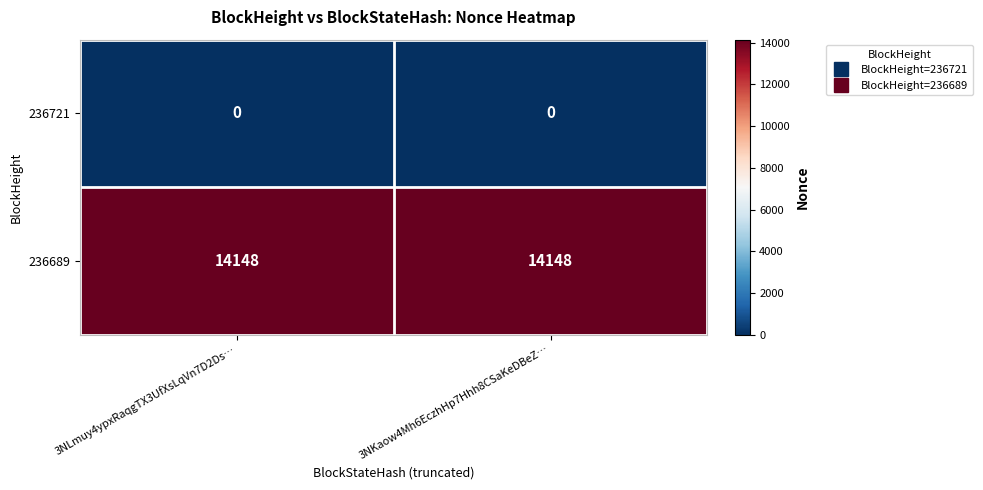

Rank the series by their maximum value, from lowest to highest.

236721, 236689